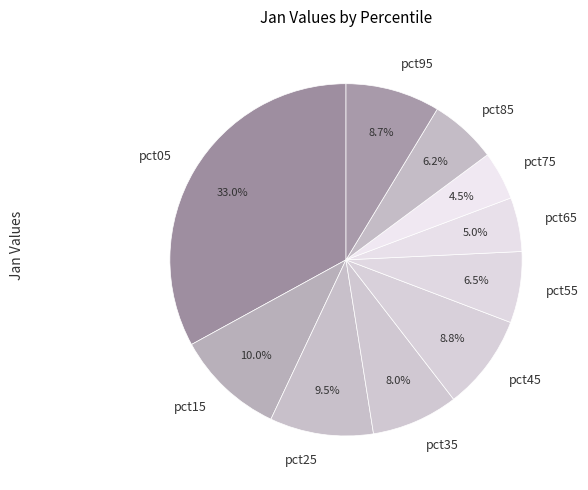

Which category has the smallest portion of the pie?

pct75